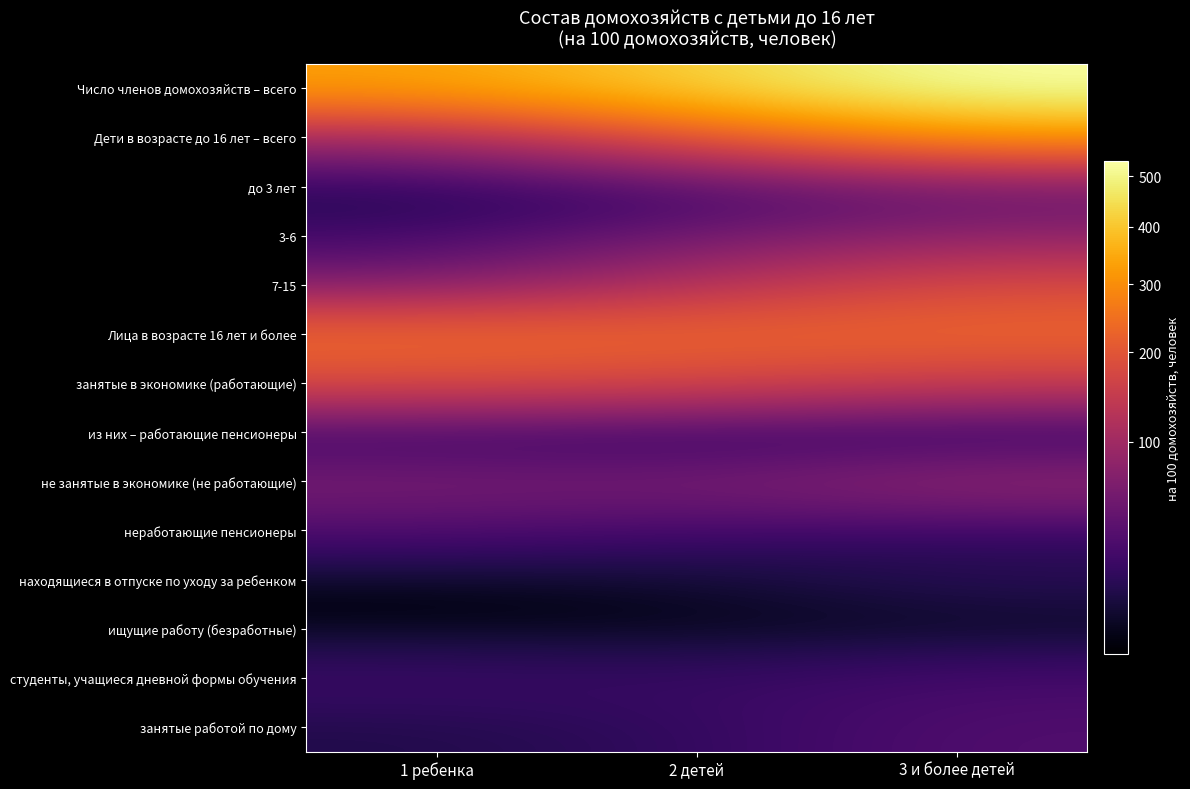

Rank the series by their maximum value, from highest to lowest.

Число членов домохозяйств – всего, Дети в возрасте до 16 лет – всего, Лица в возрасте 16 лет и более, занятые в экономике (работающие), 7-15, не занятые в экономике (не работающие), 3-6, до 3 лет, занятые работой по дому, неработающие пенсионеры, студенты, учащиеся дневной формы обучения, находящиеся в отпуске по уходу за ребенком, из них – работающие пенсионеры, ищущие работу (безработные)